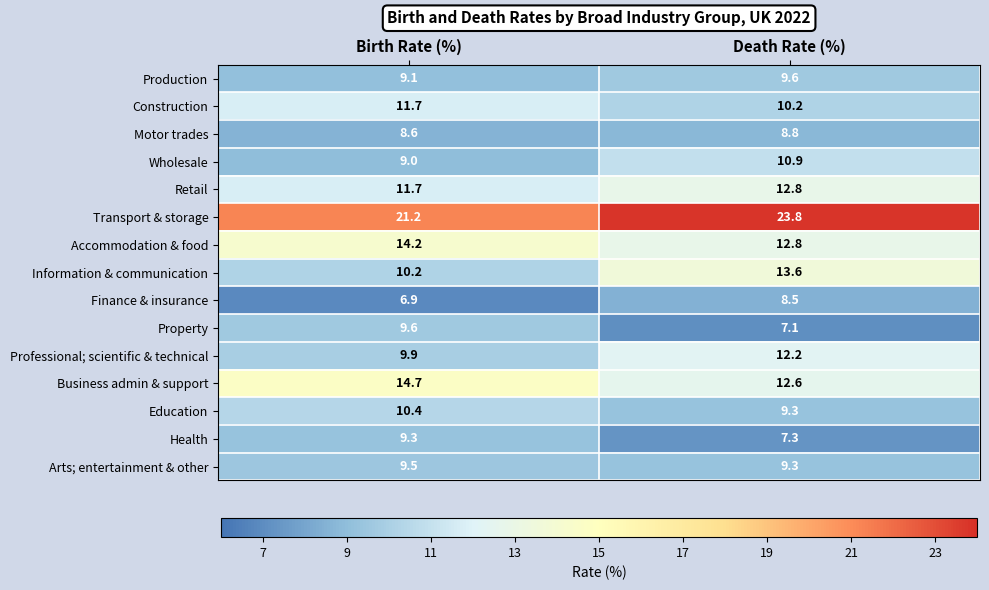

Which series changed the most between Birth Rate (%) and Death Rate (%)?

Information & communication